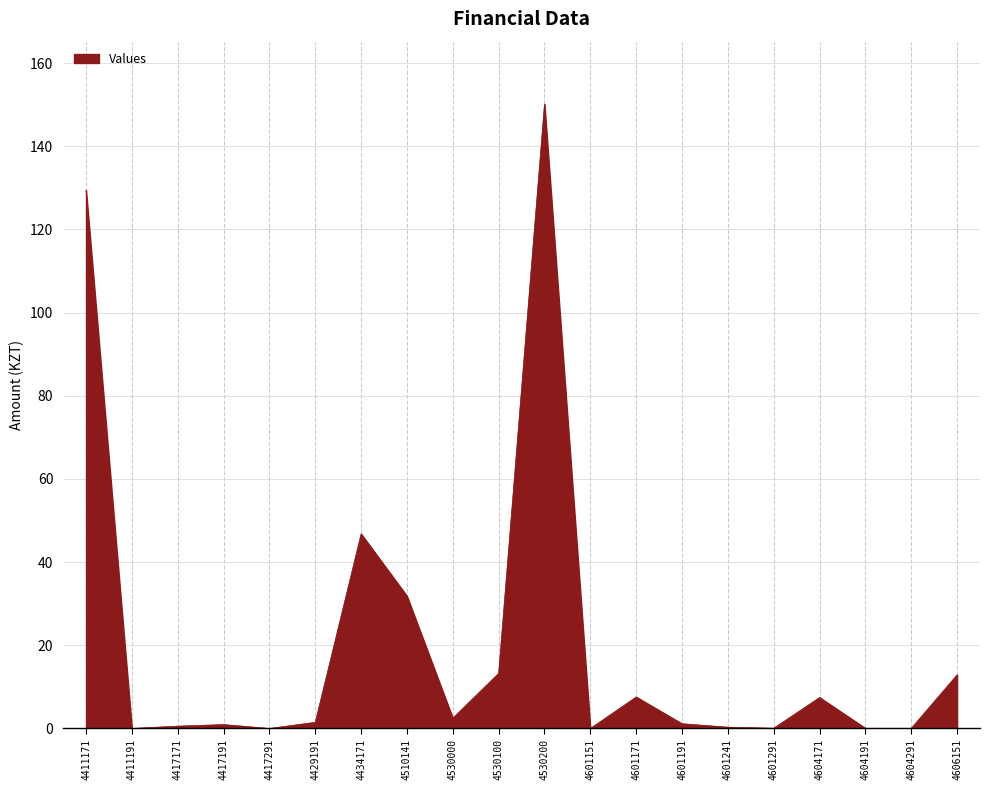

True or false: the data shows 50.1 at 4411171.

False